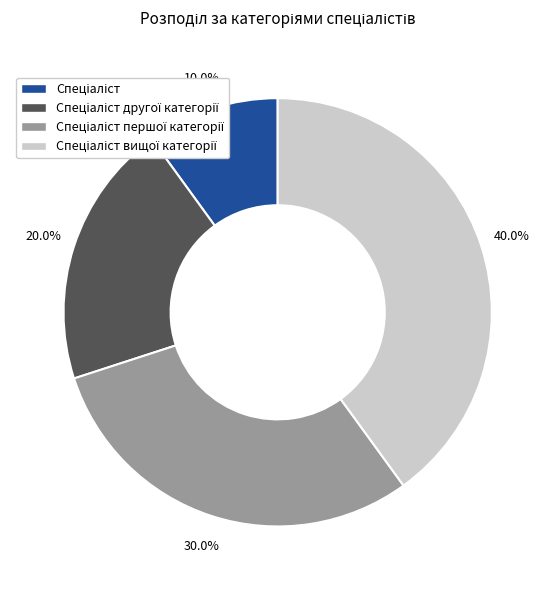

Does any single category account for the majority?

No